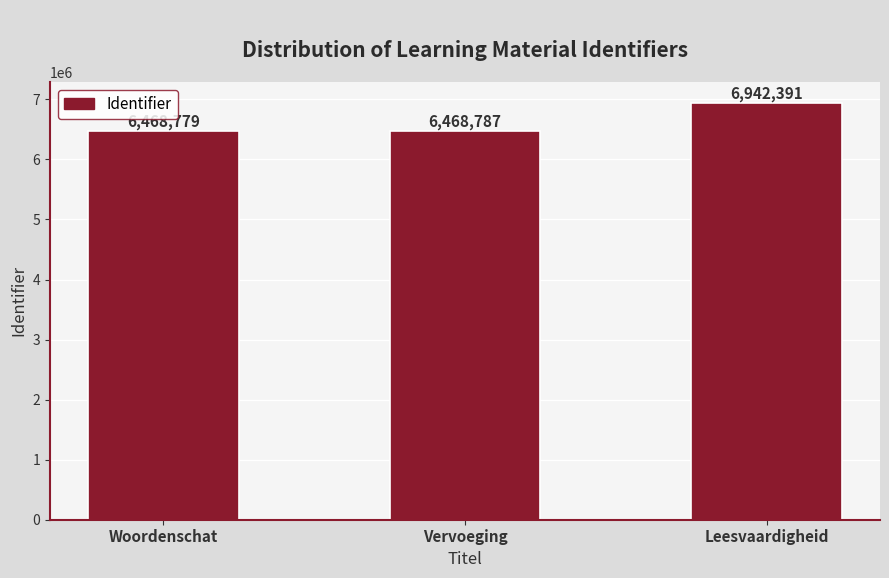

What is the change in value from Vervoeging to Leesvaardigheid?

+473604